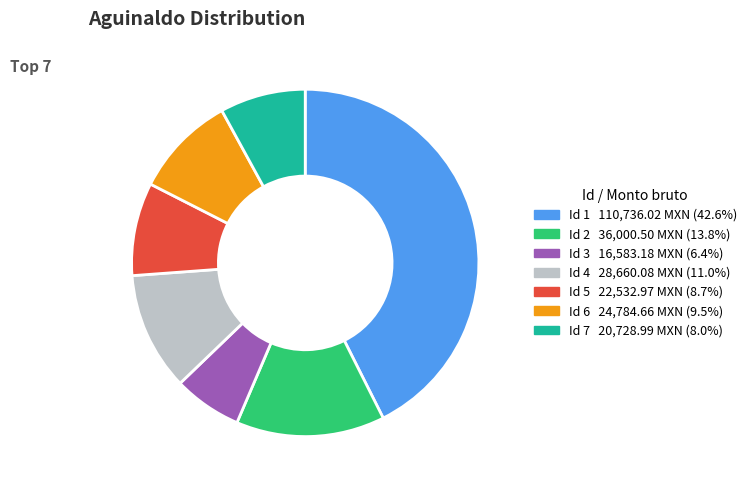

Is the sum of Id 7 and Id 4 greater than half?

No